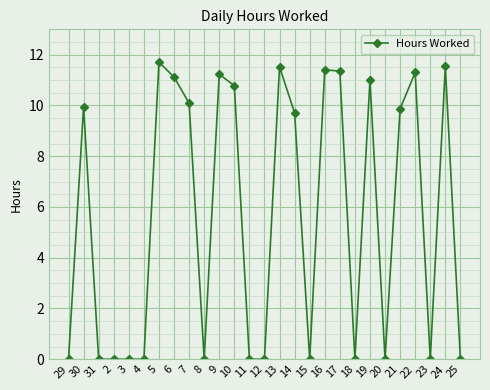

True or false: there are more than 0 points higher than both neighbors.

True